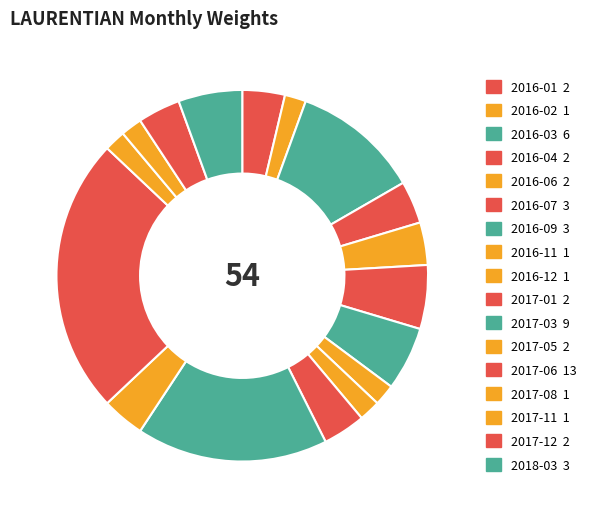

Count the number of slices in the pie.

17